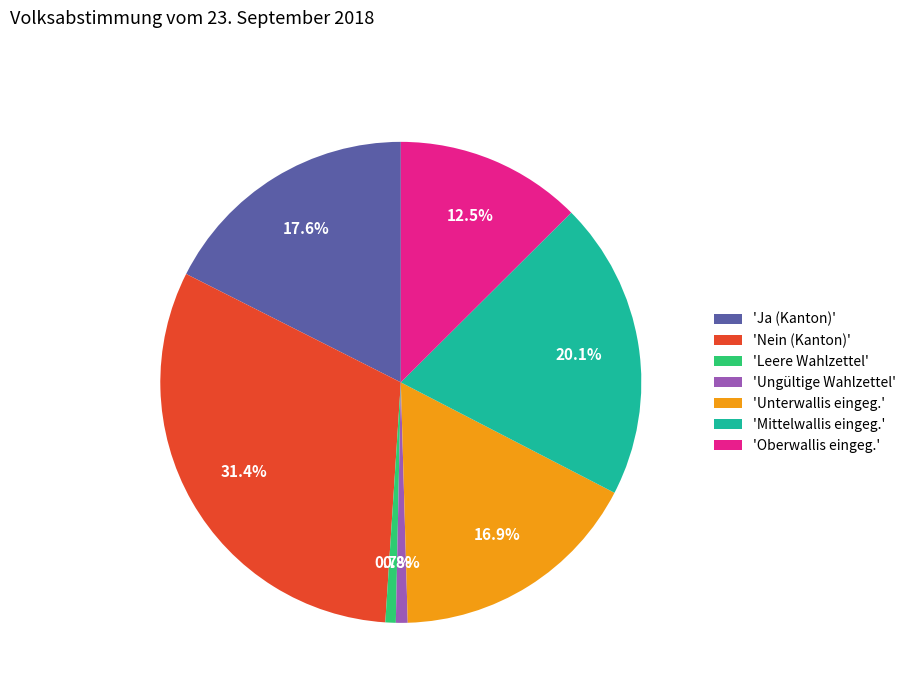

Does 'Oberwallis eingeg.' represent more than half of the total?

No